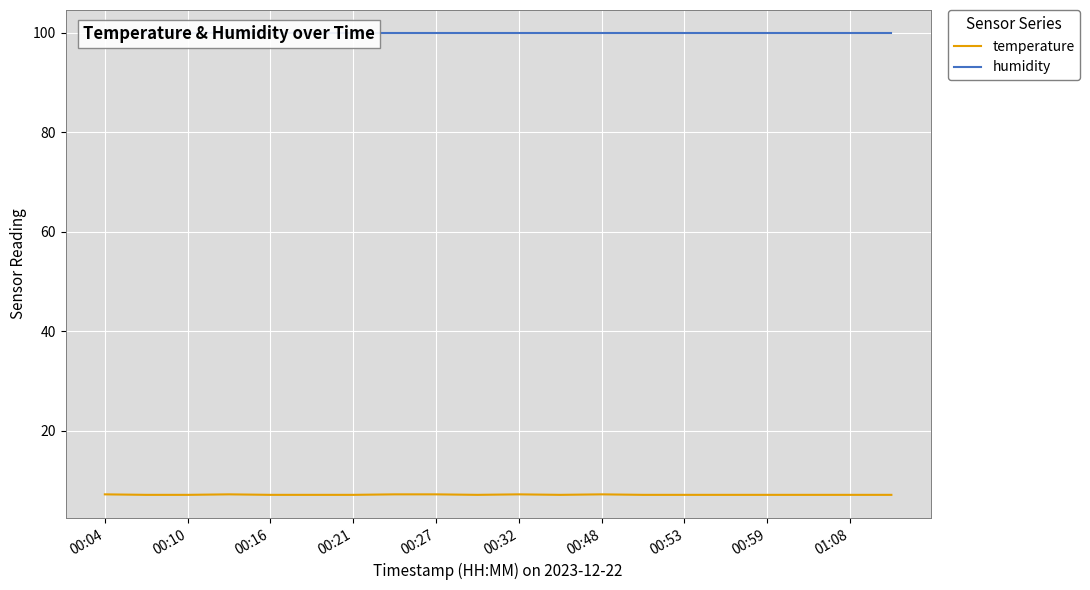

What is the minimum value for temperature?

7.1